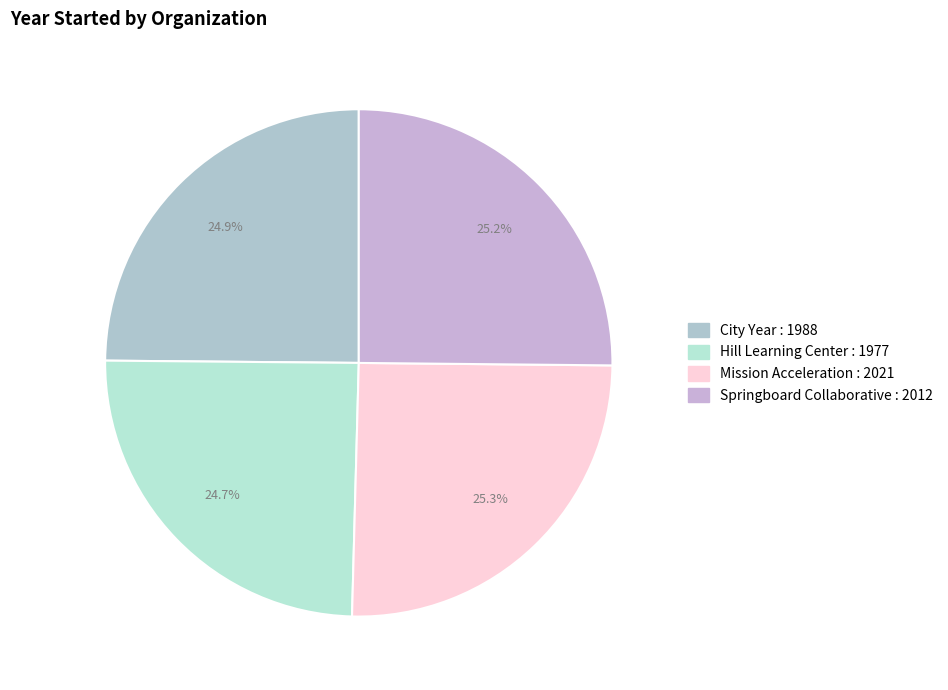

What percentage do City Year and Springboard Collaborative together represent?

50.0%